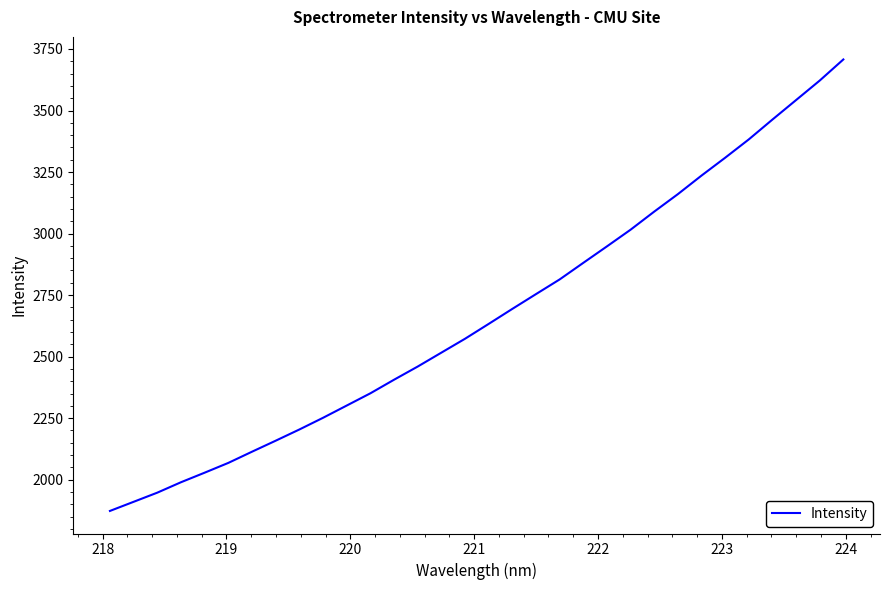

What is the difference between the maximum and minimum values?

1834.7